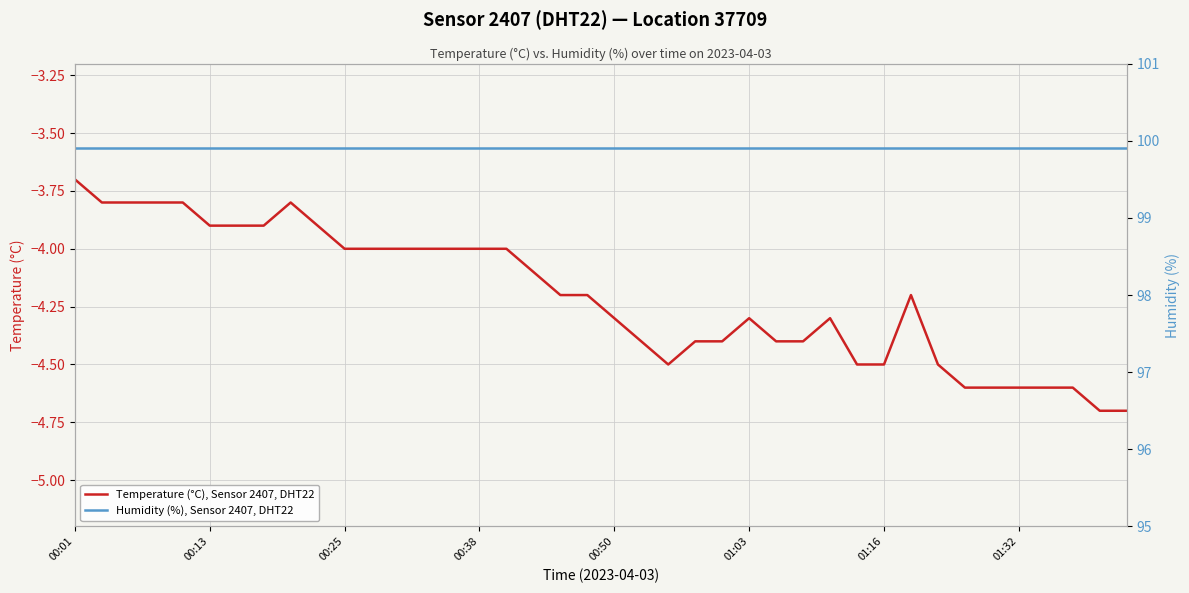

At which category does the chart reach its peak across all series?

00:01